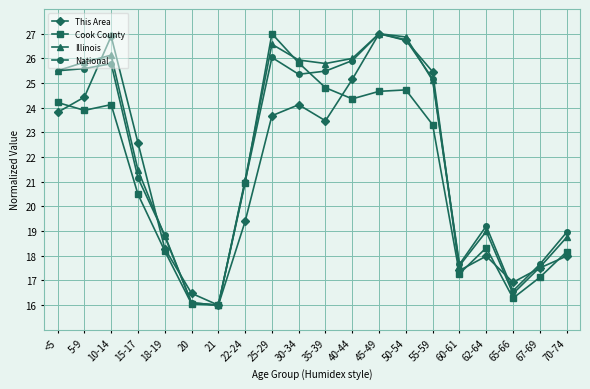

At how many categories does at least one series exceed 23?

10